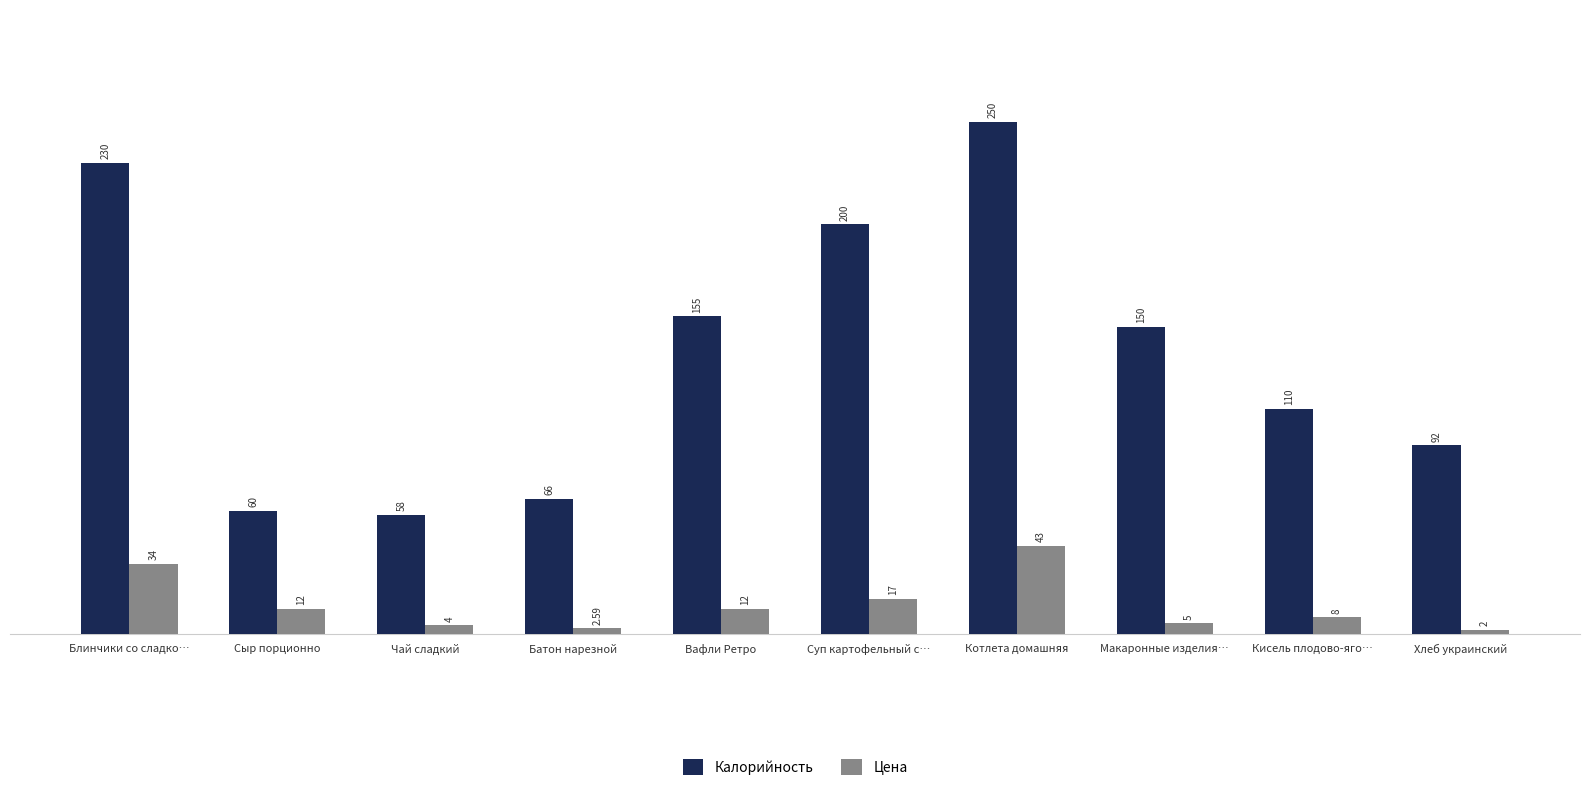

At which category does the chart reach its minimum across all series?

Хлеб украинский